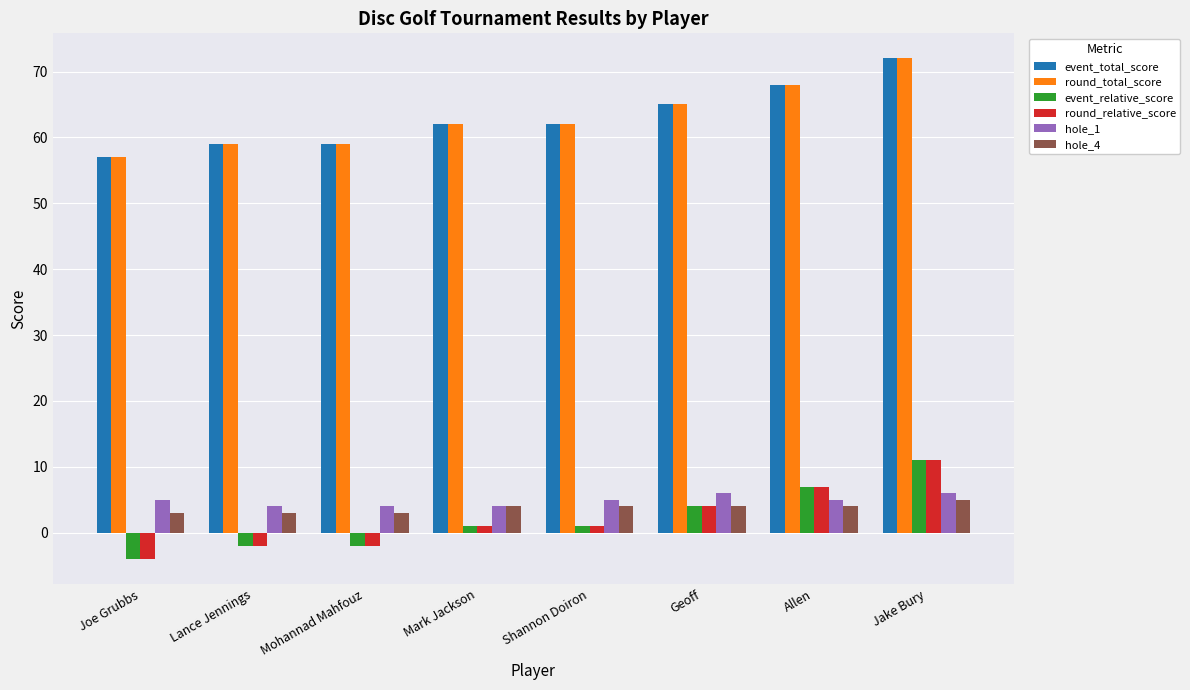

At which category is the sum across all series the highest?

Jake Bury